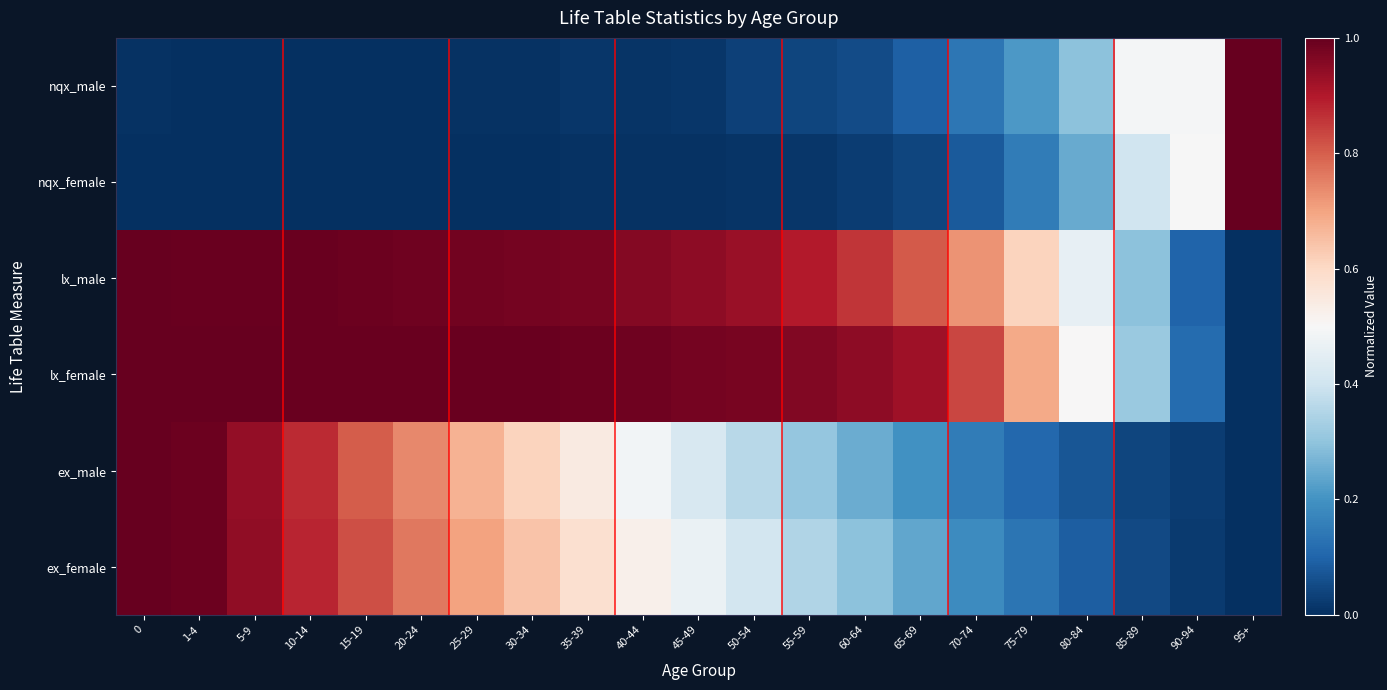

What is the total value across all series at 40-44?

3.0